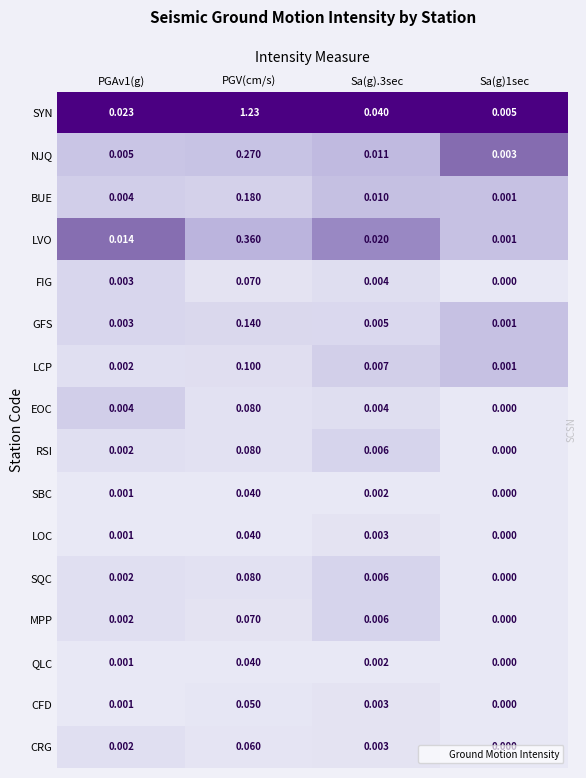

Which series has the largest range (max minus min)?

SYN